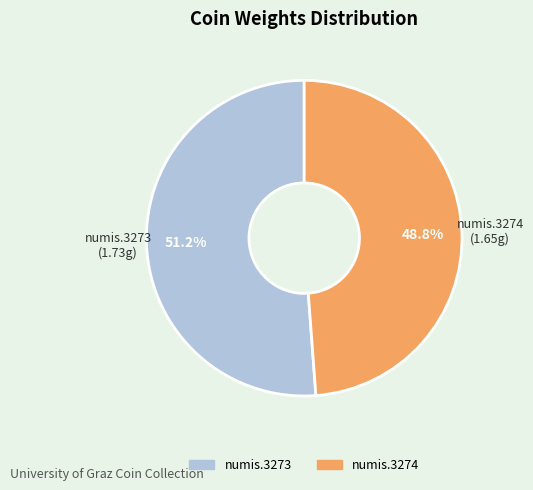

Which slice is the smallest?

numis.3274